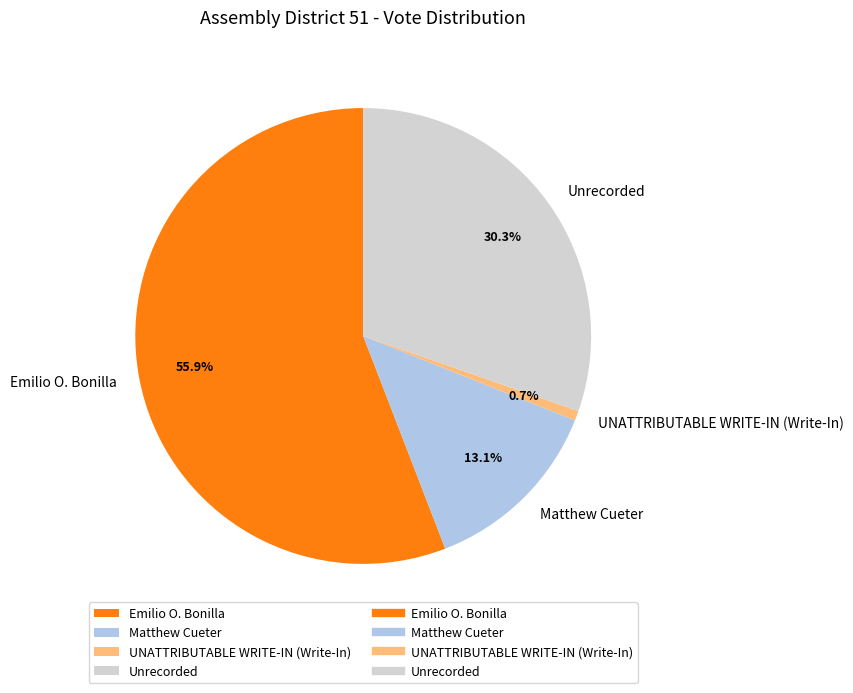

Approximately how many times larger is the value at UNATTRIBUTABLE WRITE-IN (Write-In) compared to Matthew Cueter?

0.1